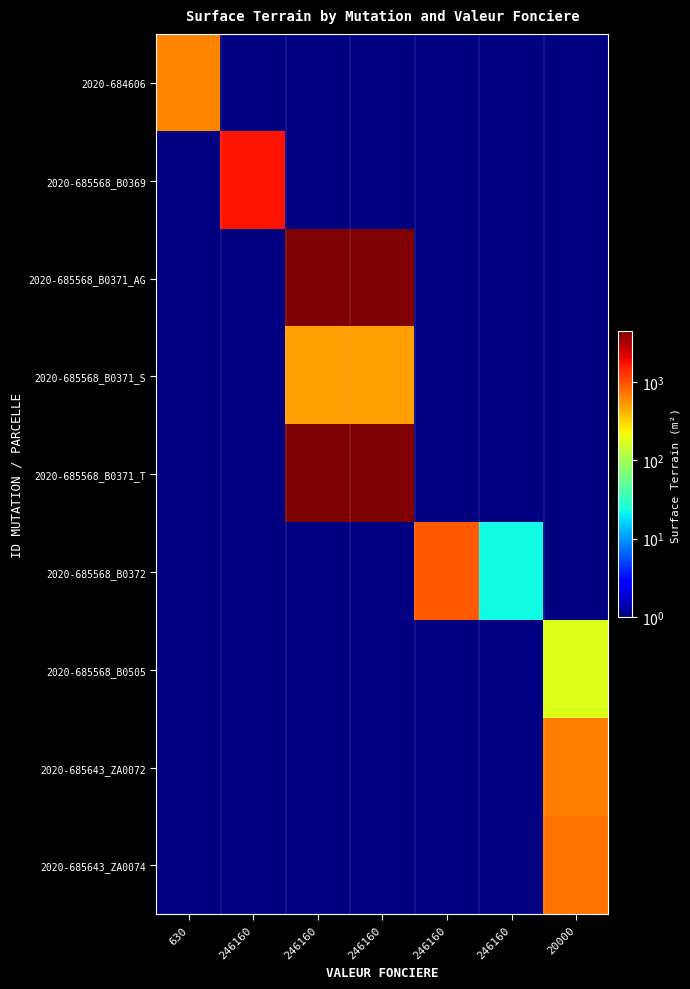

What is the approximate value of 2020-685568_B0505 at 20000?

180.0